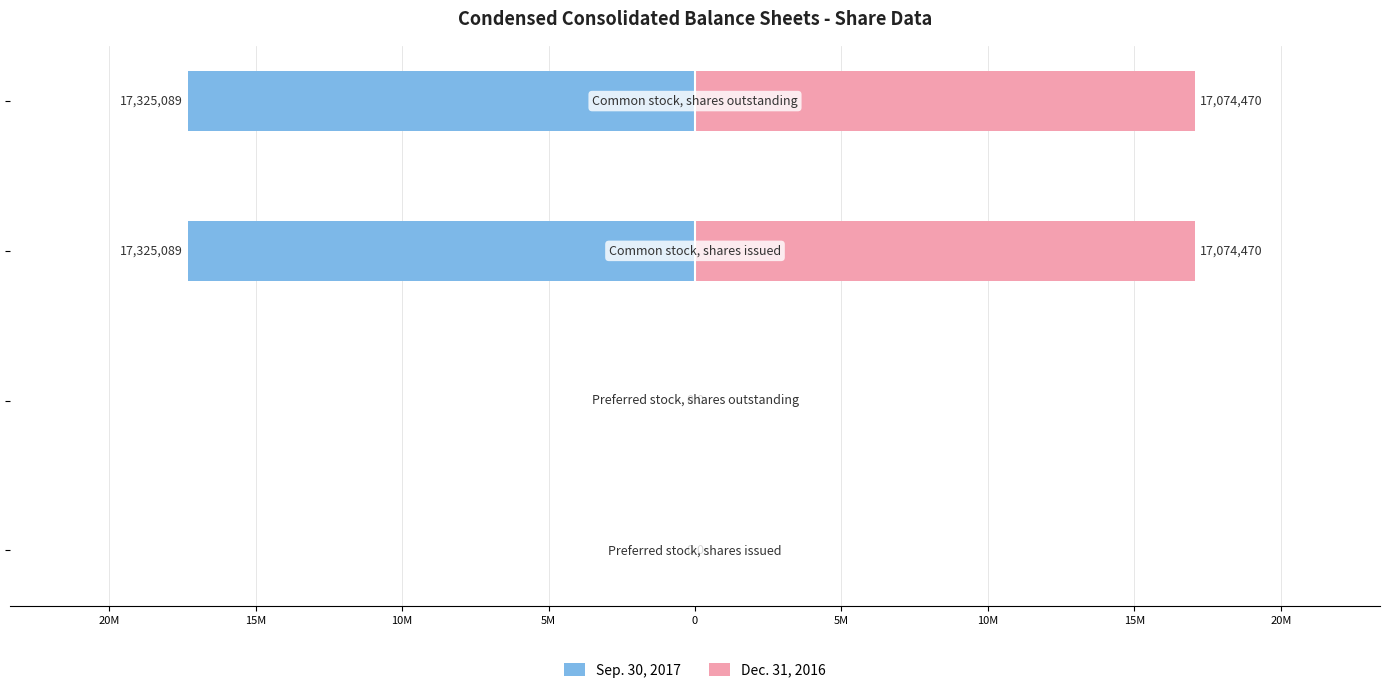

How many positive values does the Dec. 31, 2016 series have?

2